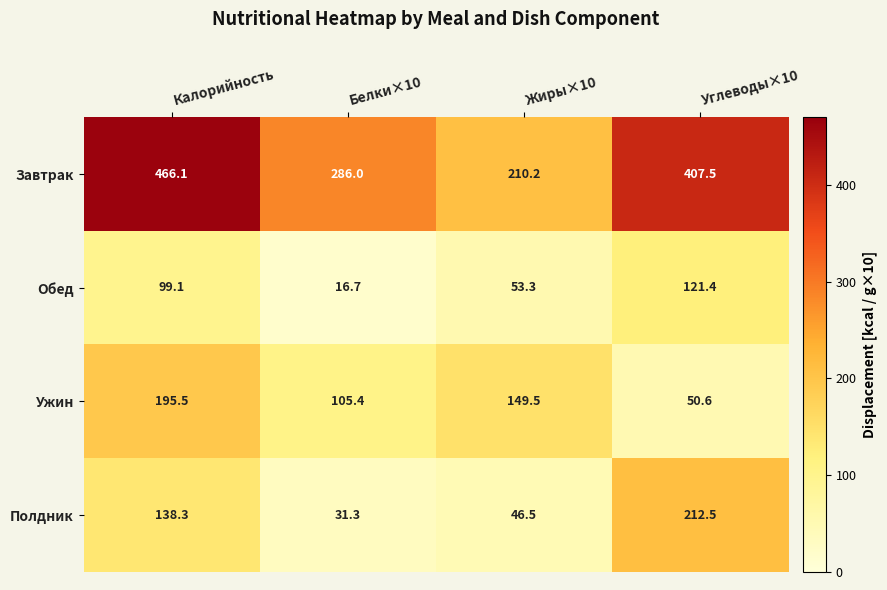

Which series changed the most between Калорийность and Углеводы×10?

Ужин